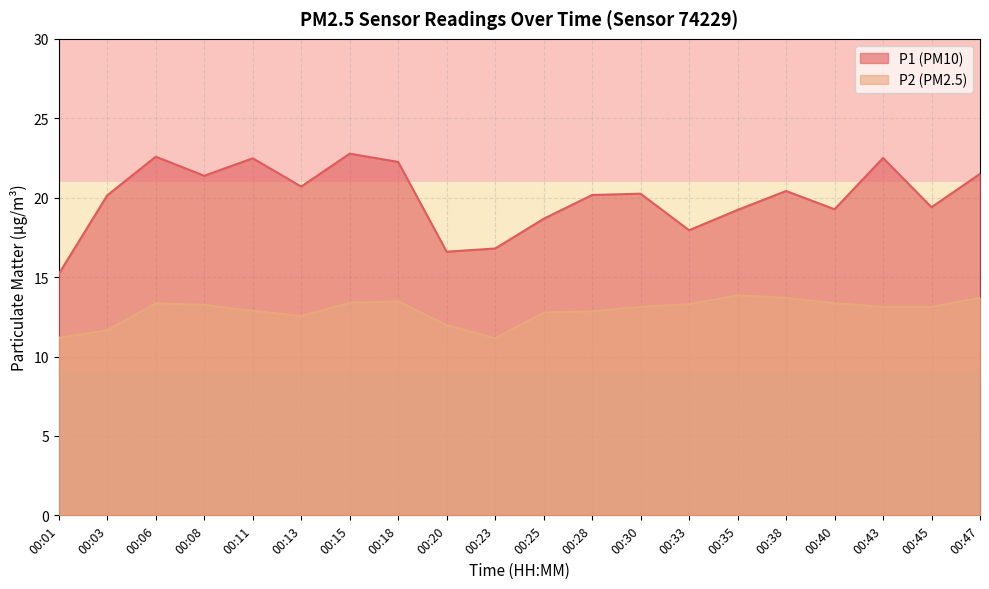

List the labels in order of P1 value, smallest first.

00:01, 00:20, 00:23, 00:33, 00:25, 00:35, 00:40, 00:45, 00:03, 00:28, 00:30, 00:38, 00:13, 00:08, 00:47, 00:18, 00:11, 00:43, 00:06, 00:15